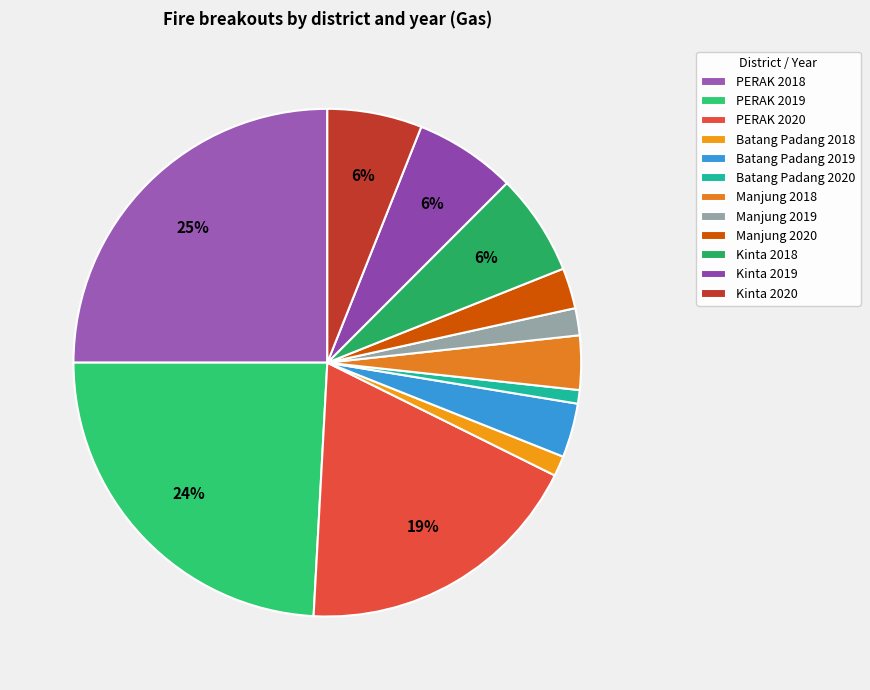

Is PERAK 2020 the majority of the pie?

No